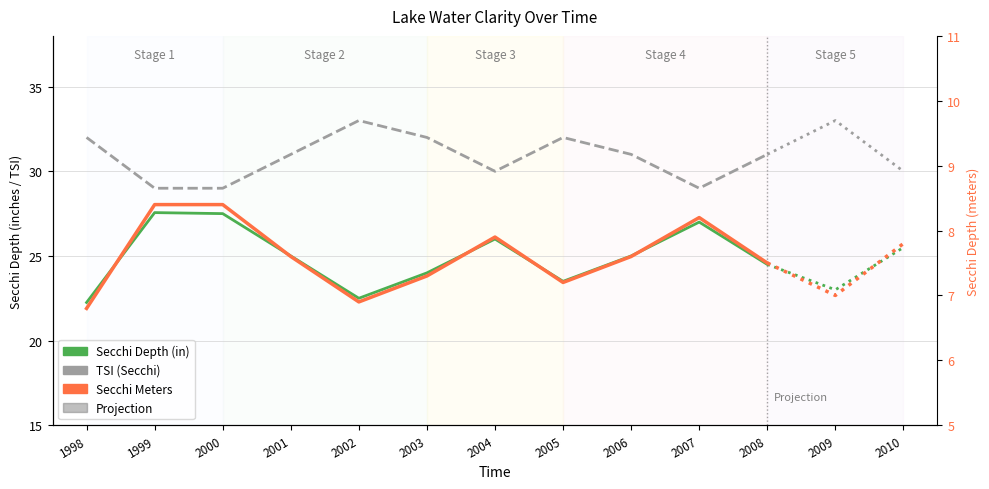

In Secchi Meters, how many points are higher than both neighbors (excluding endpoints)?

2